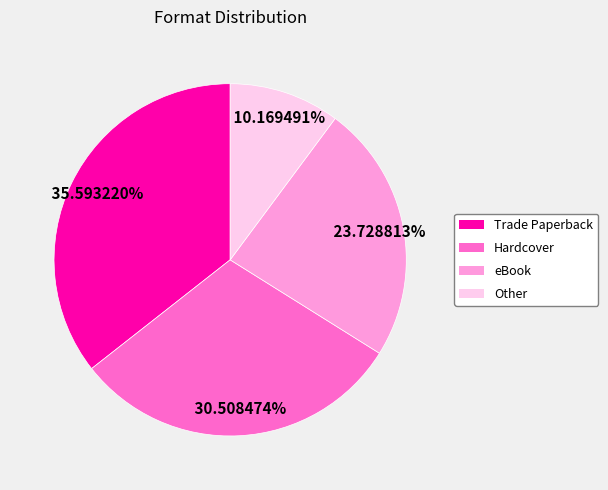

How many slices are in this pie chart?

4